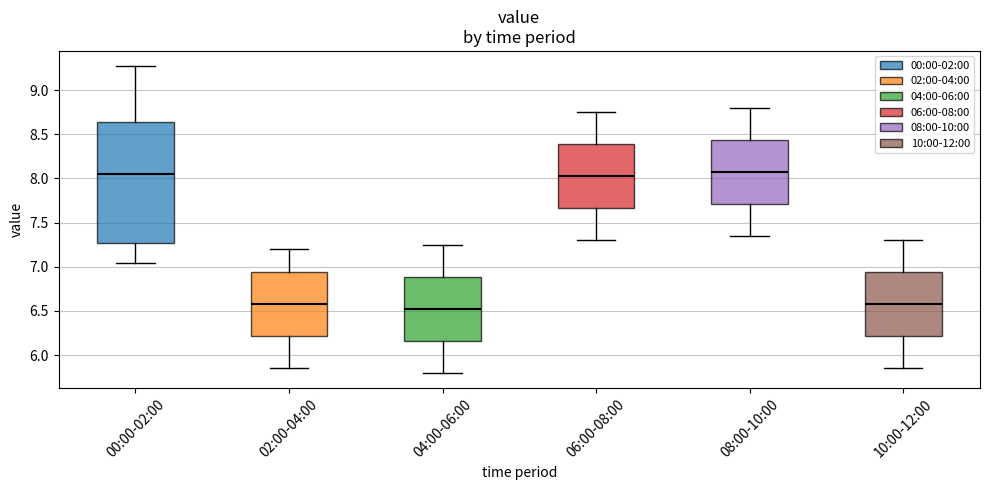

Where does the upper whisker of the box for 06:00-08:00 end on the y-axis? The values are not printed on the chart, so give them approximately, as read against the axis.

8.75